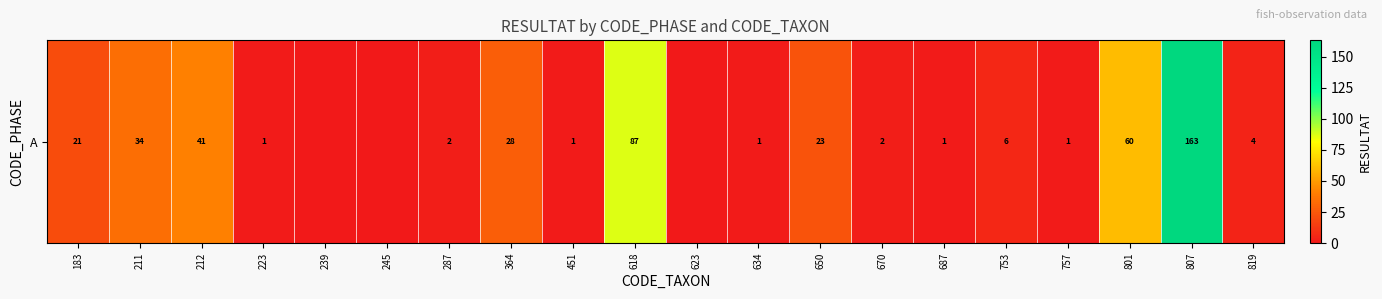

How many series are shown in this chart?

1